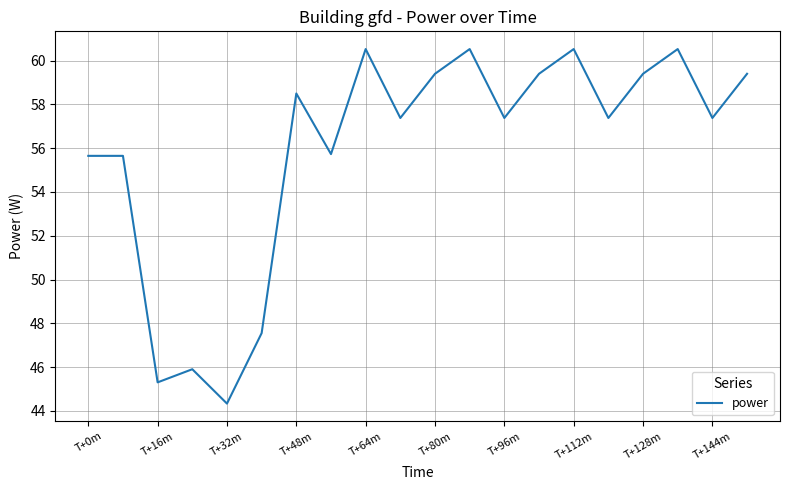

What is the greatest value displayed?

60.5